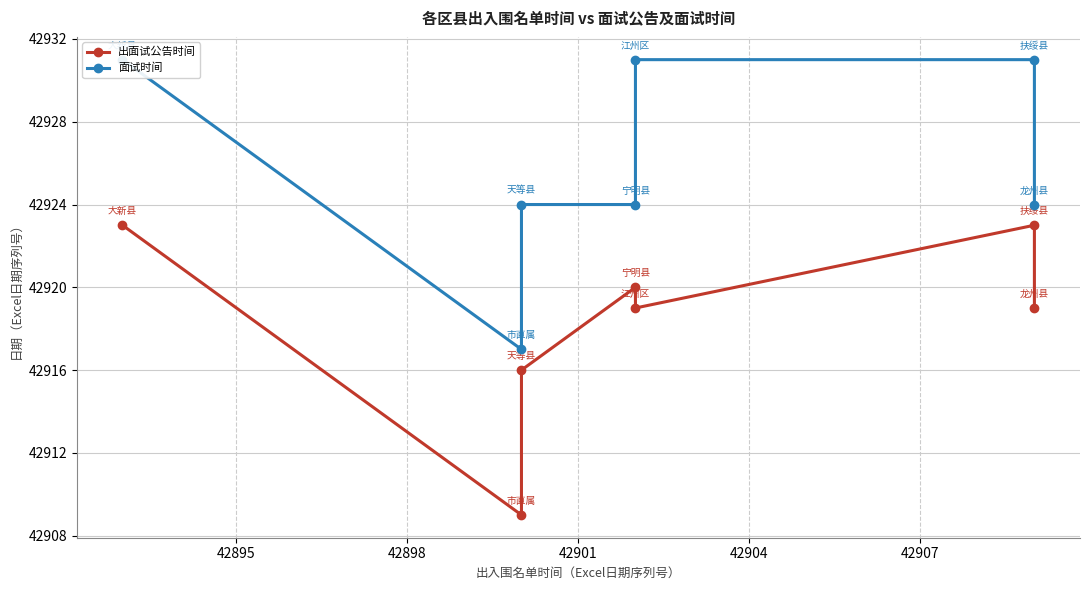

True or false: 出面试公告时间 has more than 0 interior local peaks.

True